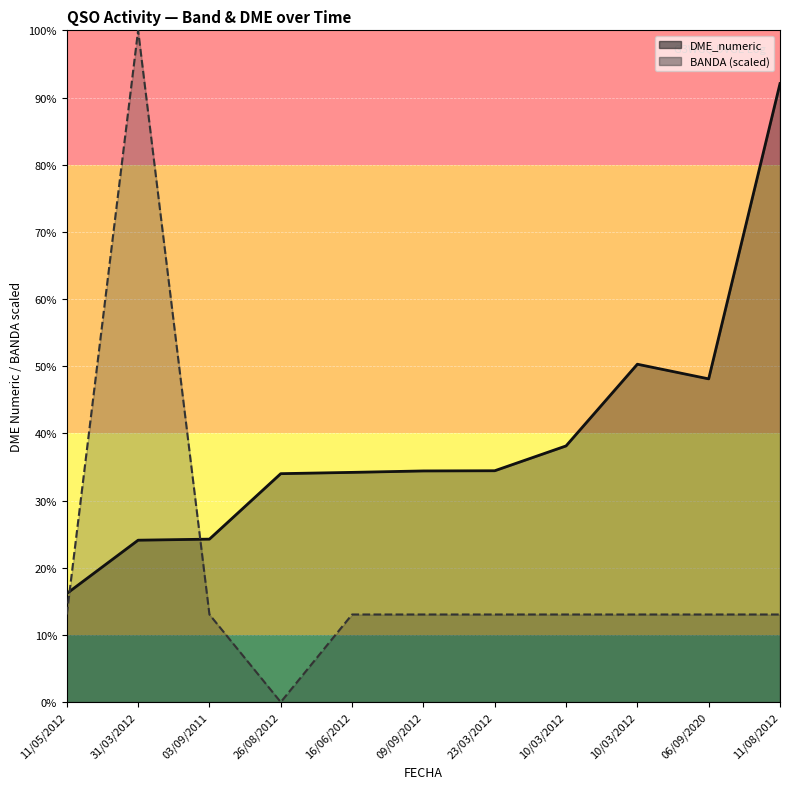

The BANDA series shows 6521.7 at 10/03/2012. True or false?

True